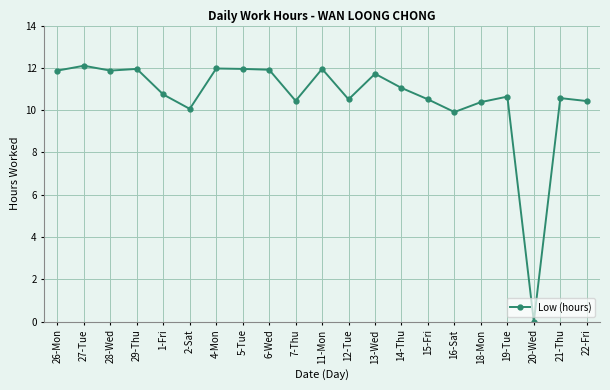

Does the chart have visible grid lines?

Yes